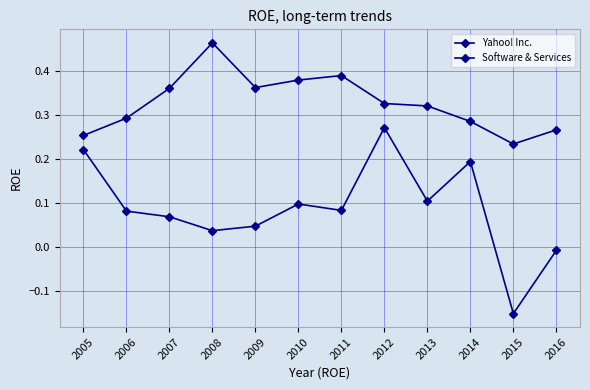

Reading left to right, transcribe all the data shown in this chart.

Yahoo! Inc.: 0.2	0.1	0.1	0.0	0.0	0.1	0.1	0.3	0.1	0.2	-0.2	-0.0
Software & Services: 0.3	0.3	0.4	0.5	0.4	0.4	0.4	0.3	0.3	0.3	0.2	0.3